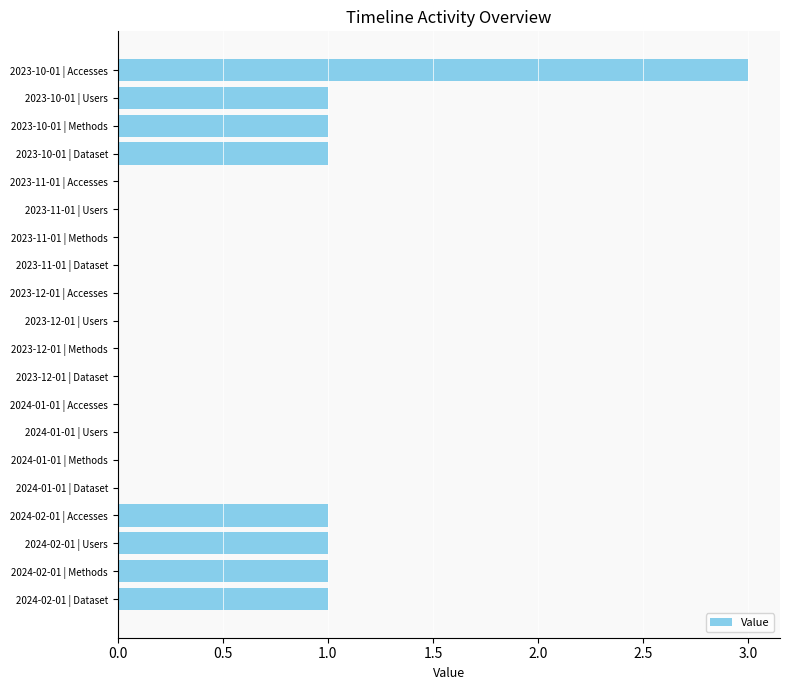

Which has a higher value, 2024-02-01 | Users or 2024-01-01 | Dataset?

2024-02-01 | Users